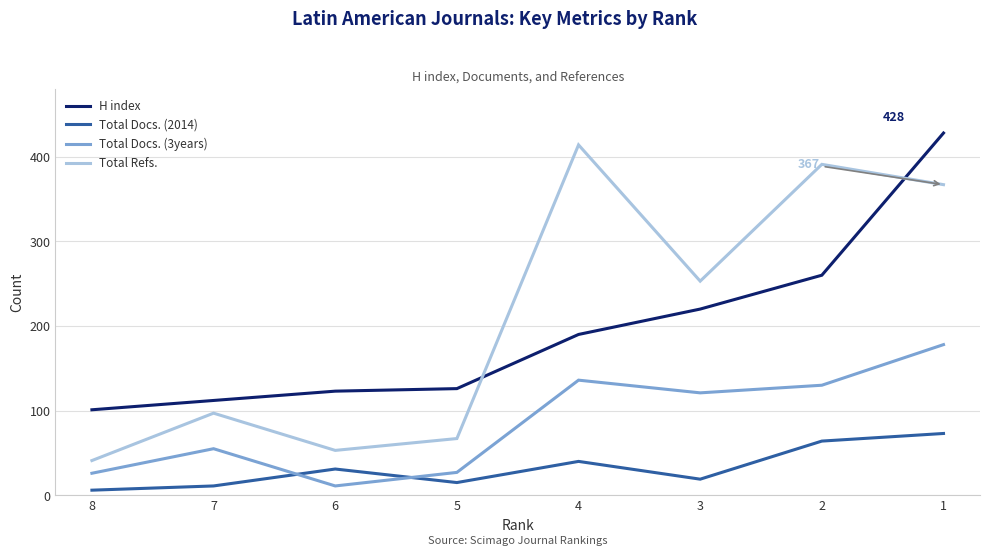

How many series are shown in this chart?

4